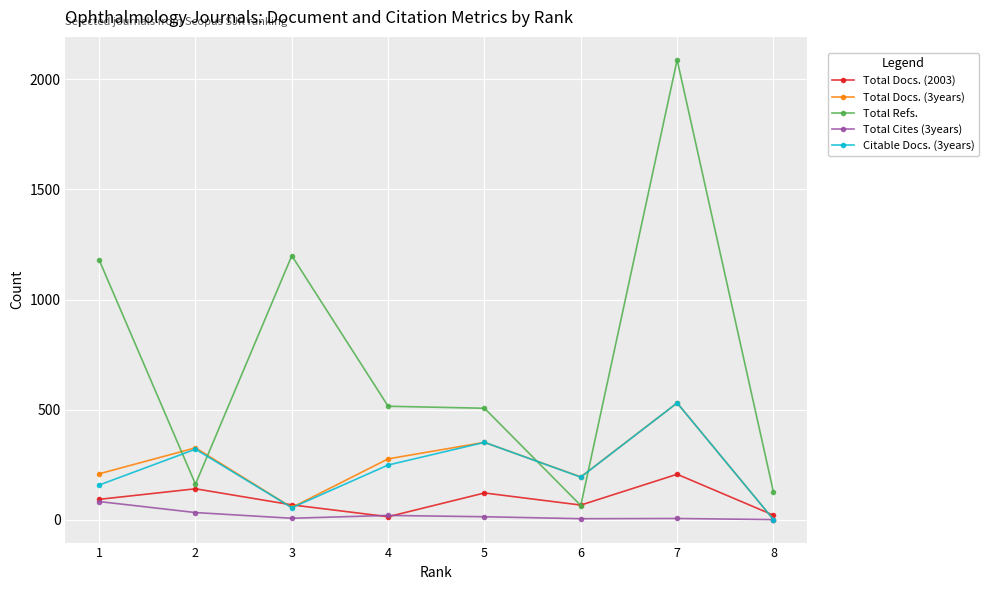

True or false: Citable Docs. (3years) has more than 1 points higher than both neighbors.

True